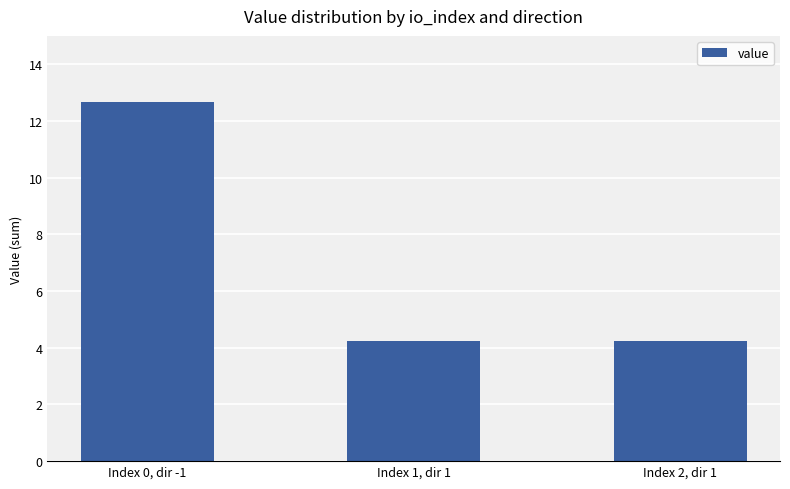

Reading right to left, list all the values displayed in this chart.

Index 2, dir 1=4.2	Index 1, dir 1=4.2	Index 0, dir -1=12.7